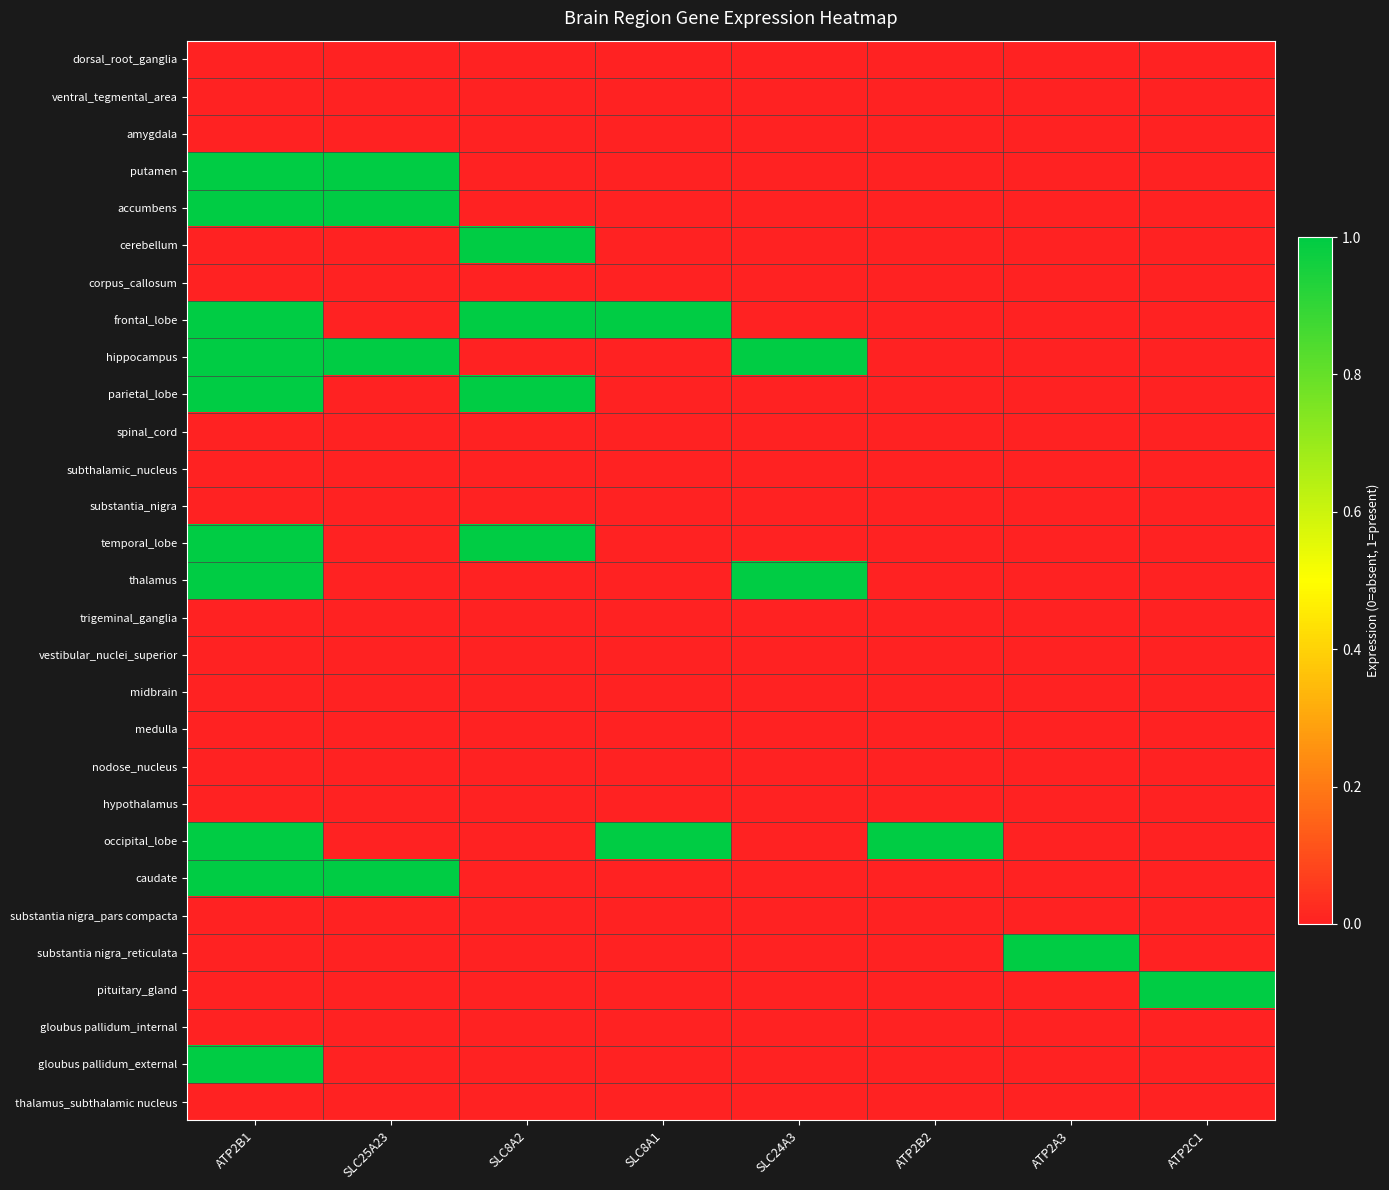

At ATP2A3, list the series in order from smallest to largest.

dorsal_root_ganglia, ventral_tegmental_area, amygdala, putamen, accumbens, cerebellum, corpus_callosum, frontal_lobe, hippocampus, parietal_lobe, spinal_cord, subthalamic_nucleus, substantia_nigra, temporal_lobe, thalamus, trigeminal_ganglia, vestibular_nuclei_superior, midbrain, medulla, nodose_nucleus, hypothalamus, occipital_lobe, caudate, substantia nigra_pars compacta, pituitary_gland, gloubus pallidum_internal, gloubus pallidum_external, thalamus_subthalamic nucleus, substantia nigra_reticulata